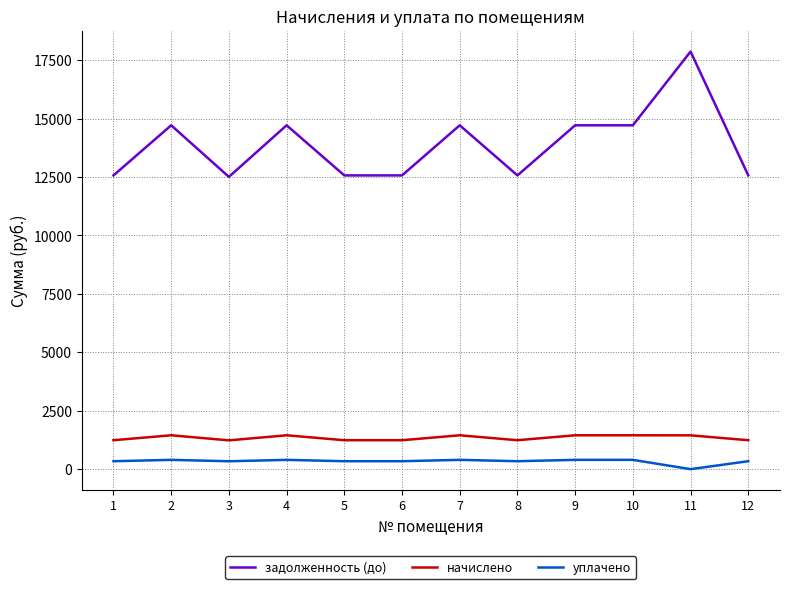

What is the approximate value of задолженность (до) at 3?

12504.5